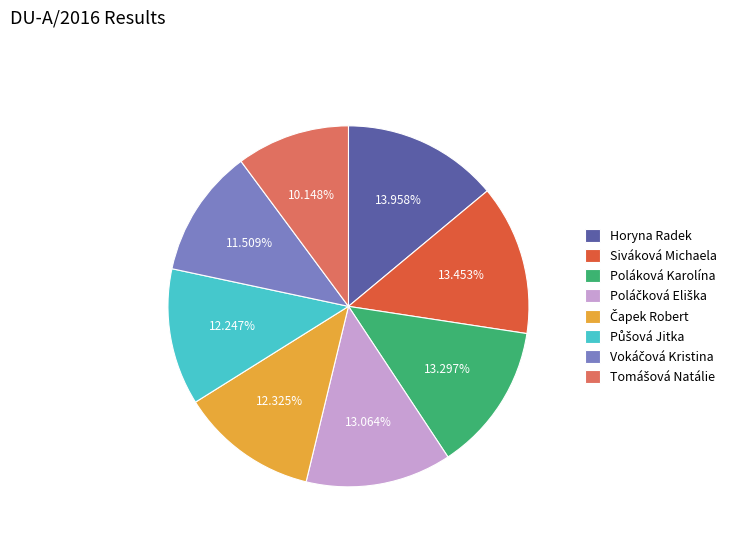

Which slice is the largest?

Horyna Radek